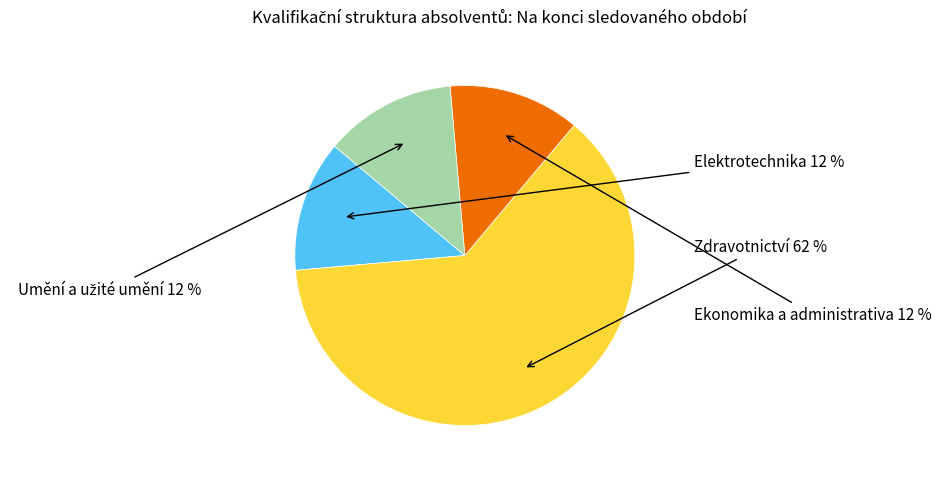

To the nearest percent, what is the average slice percentage?

25%